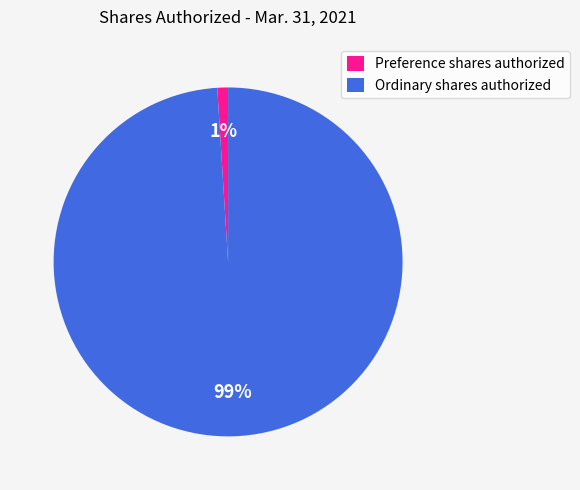

To the nearest percent, what percentage of the pie is Preference shares authorized?

1%